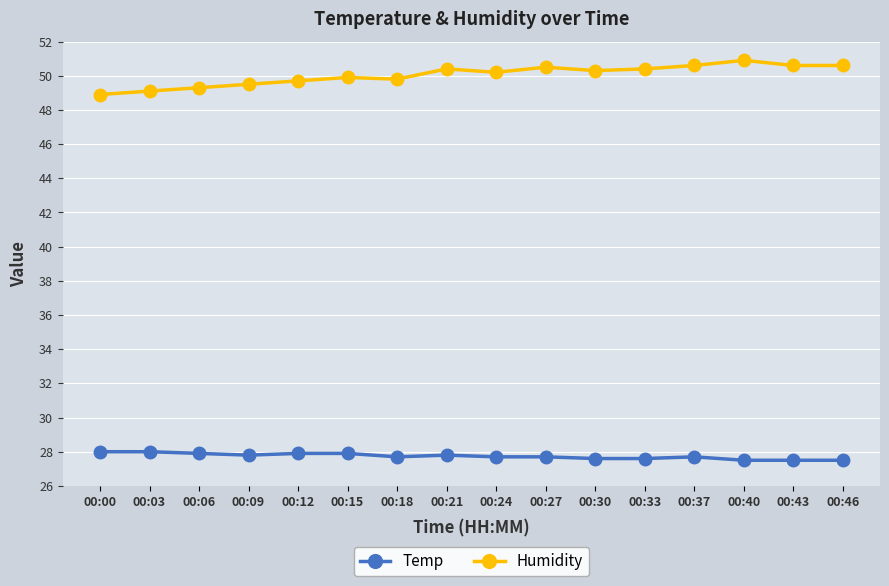

What is the difference between the highest and lowest values at 00:24?

22.5